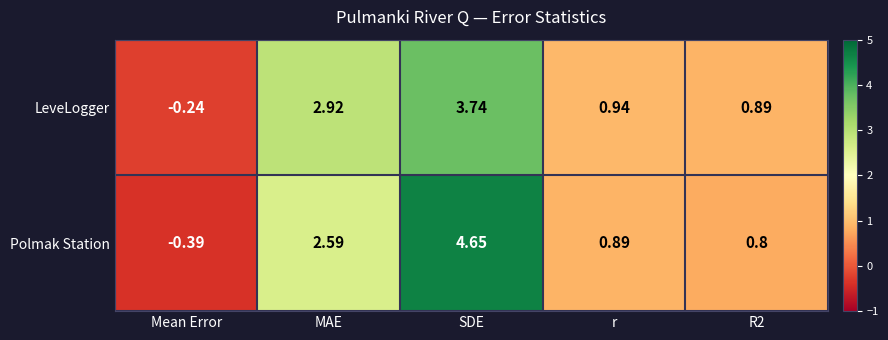

Which series has the widest spread of values?

Polmak Station